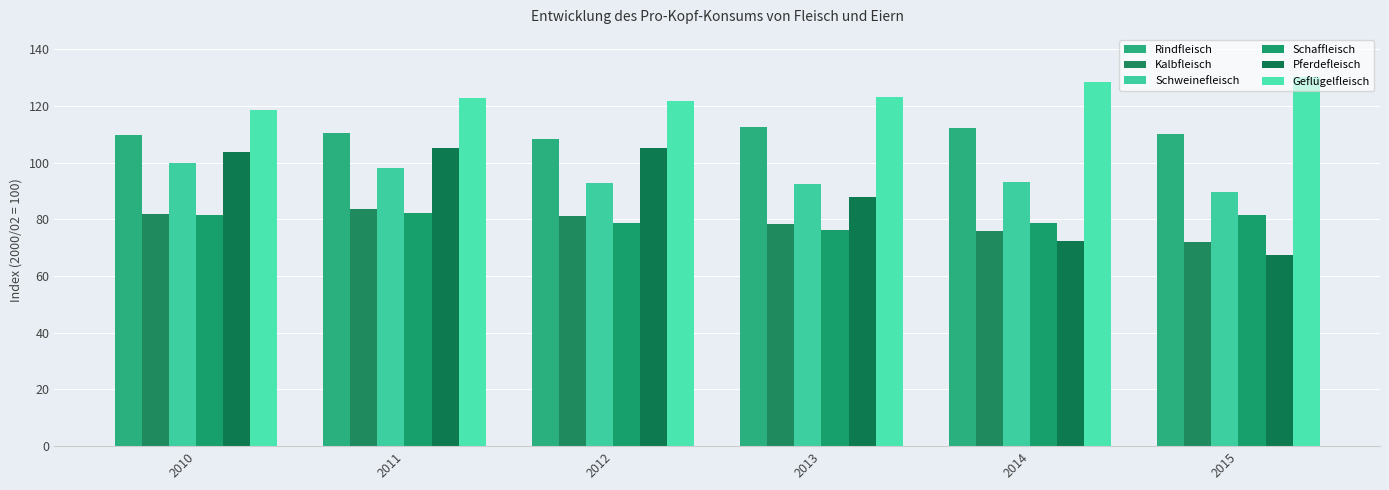

What is the value of the Kalbfleisch bar at the 2nd from the left?

83.5